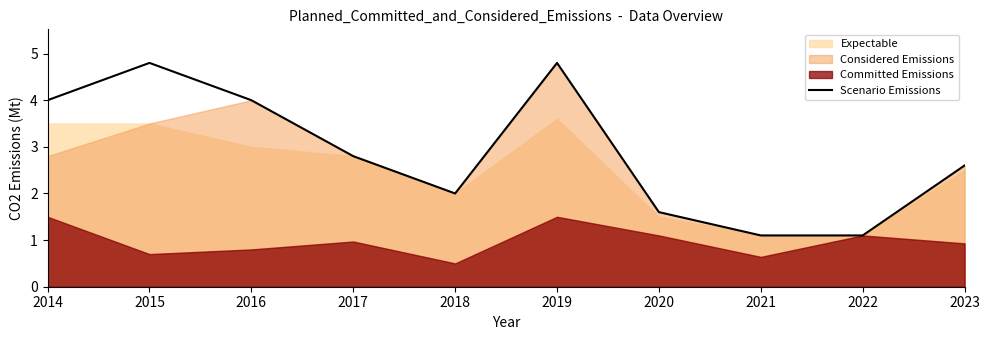

What is the smallest value displayed?

1.1